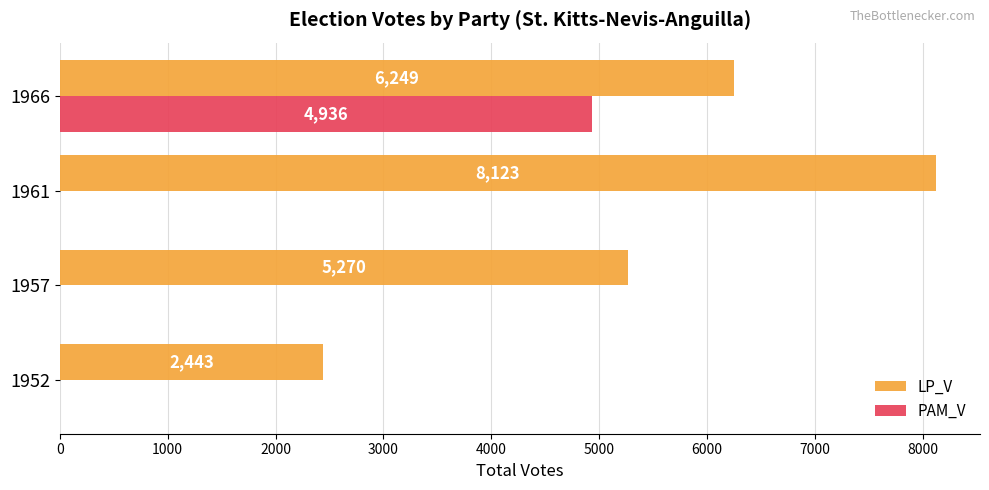

At which label does LP_V reach its peak?

1961